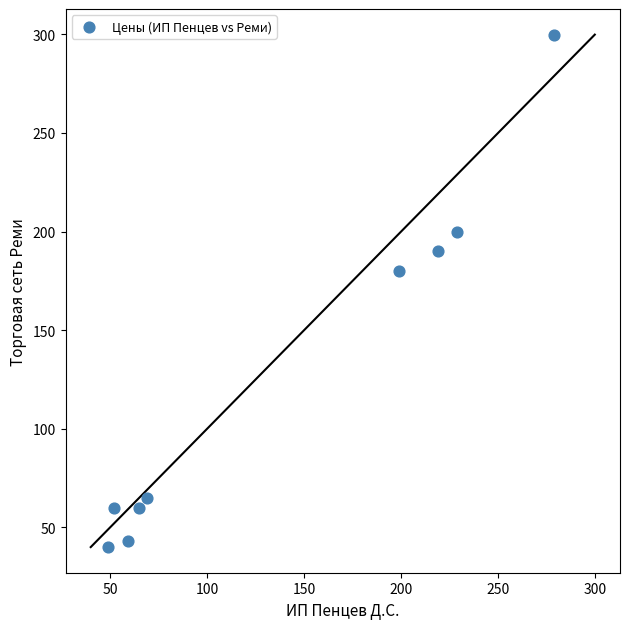

What is the range of Y values (max minus min)?

260.0